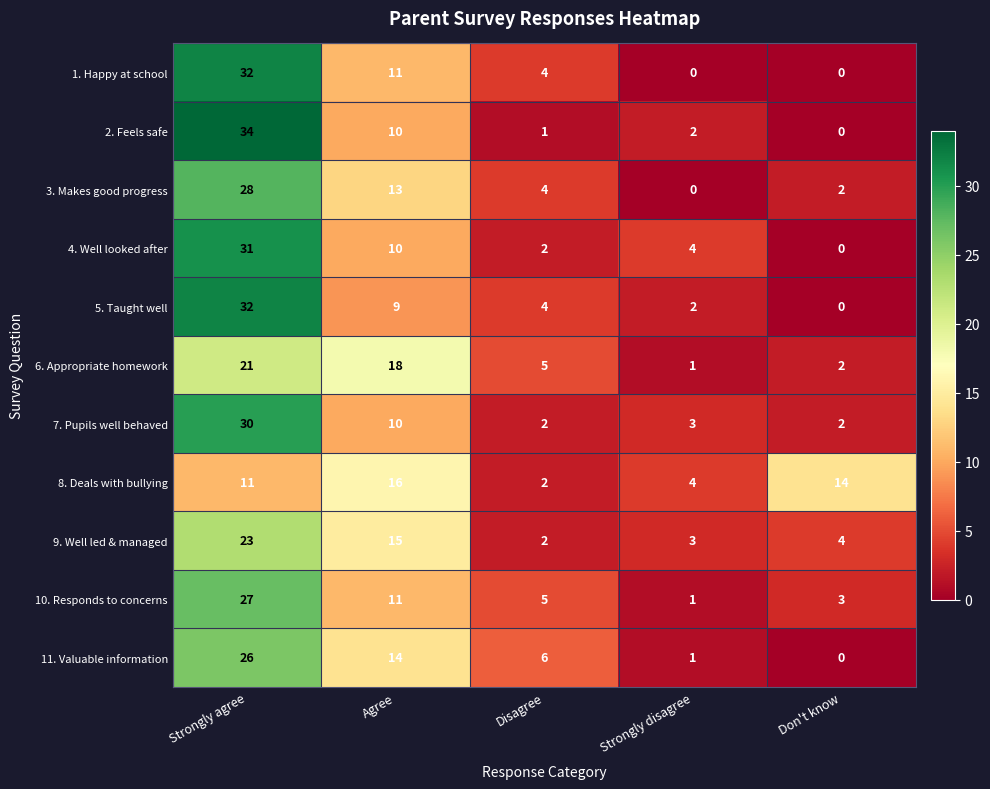

What is the average value of the 1. Happy at school series?

9